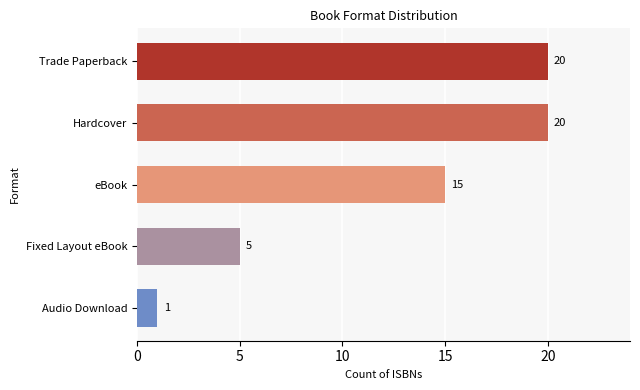

True or false: the data shows 10 at Hardcover.

False